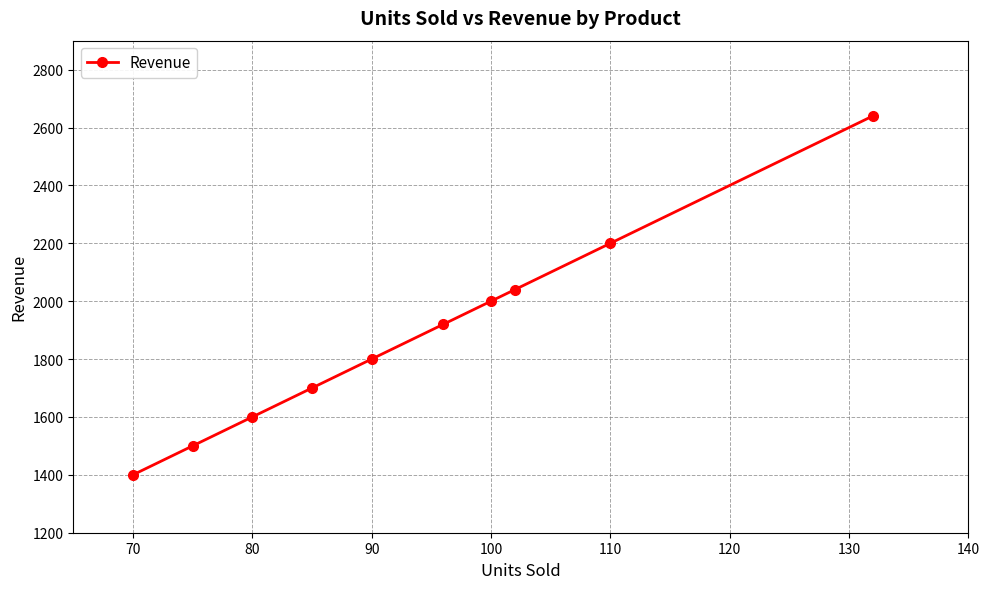

What is the average value?

1880